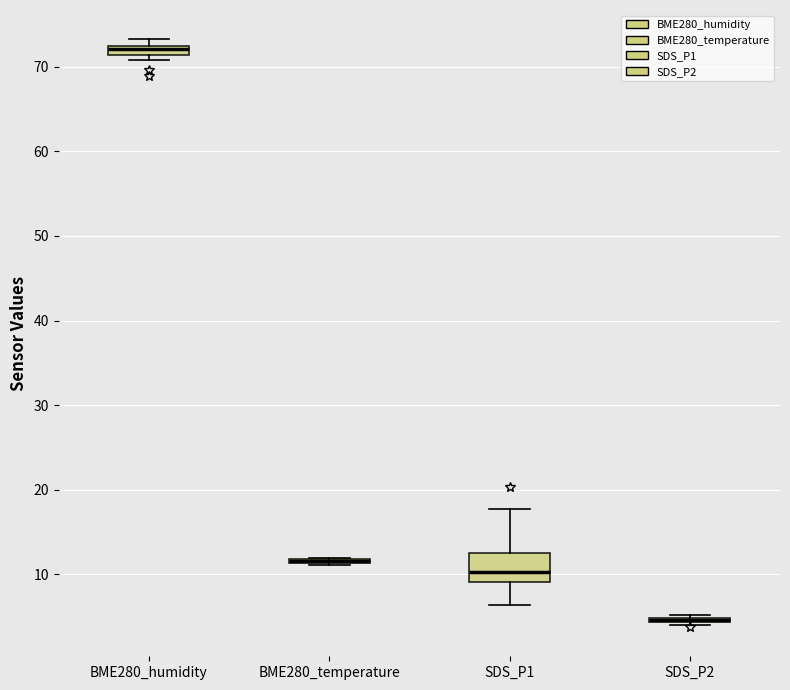

Comparing the boxes themselves (not the whiskers), which one is the tallest?

SDS_P1